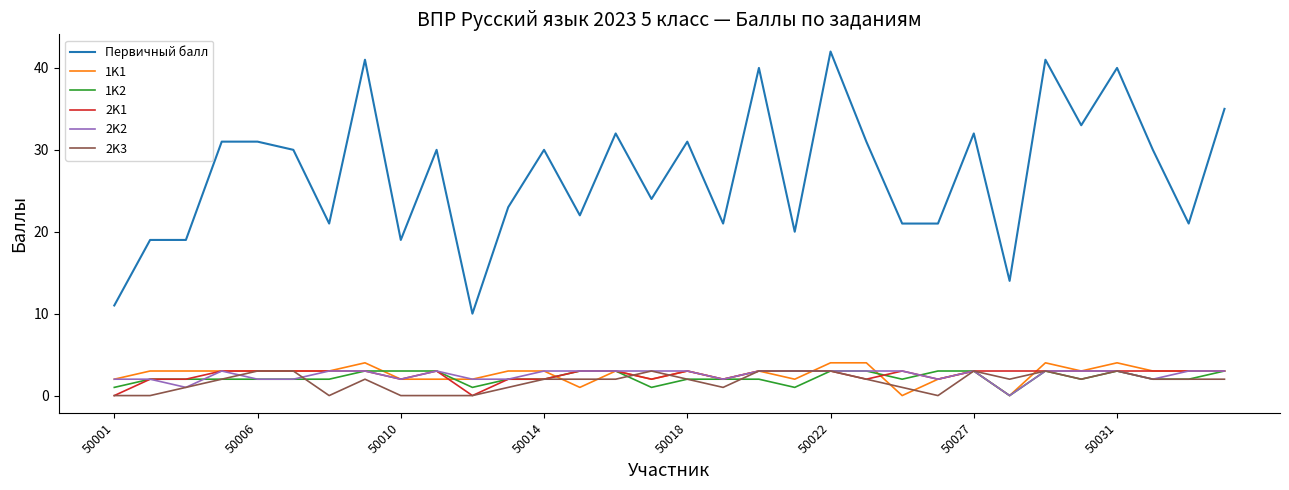

True or false: Первичный балл and 2K2 intersect in this chart.

False